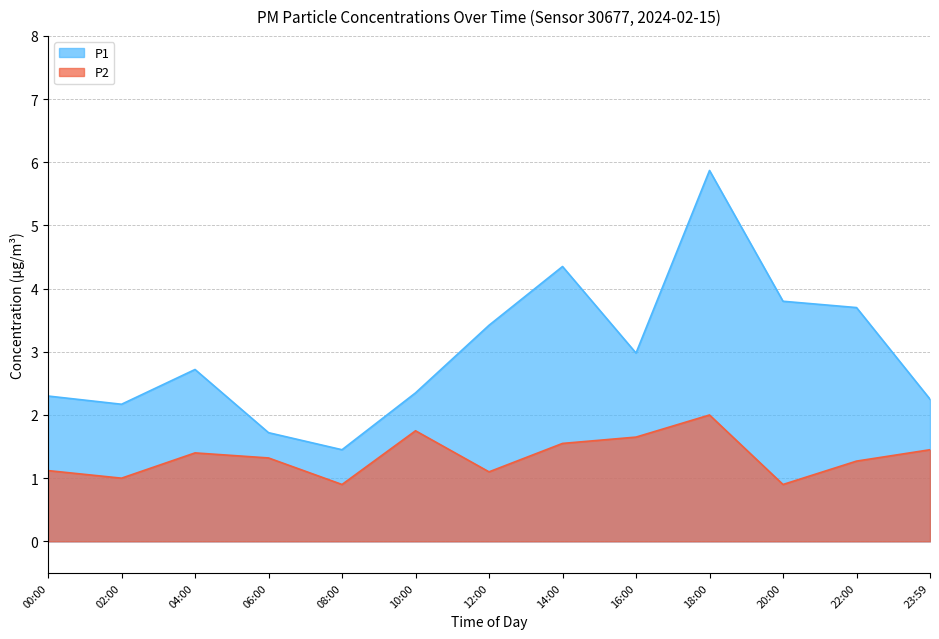

Is it true that P1 equals 3.6 at 02:00?

False